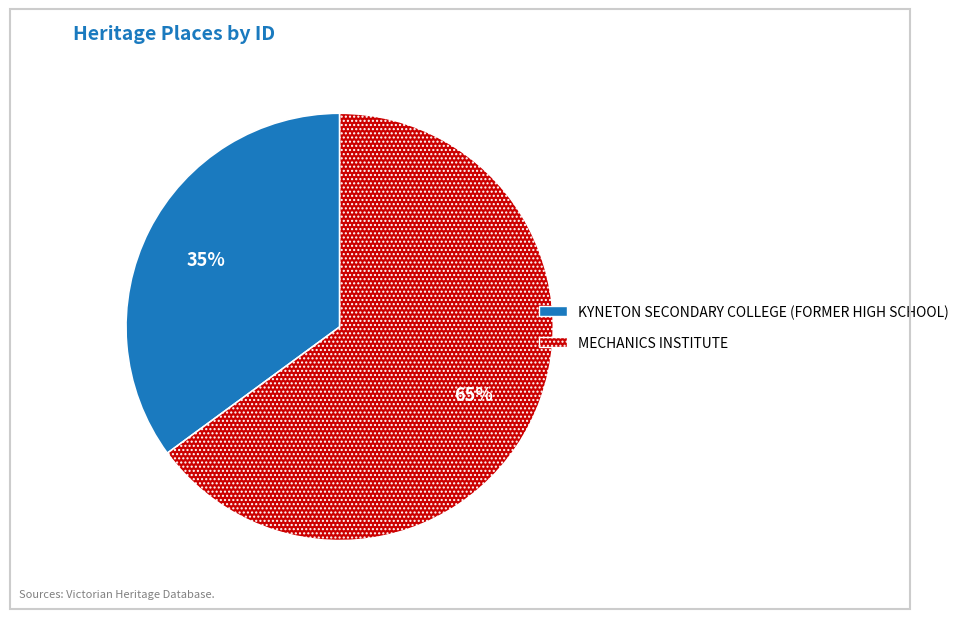

How many segments does this pie chart have?

2